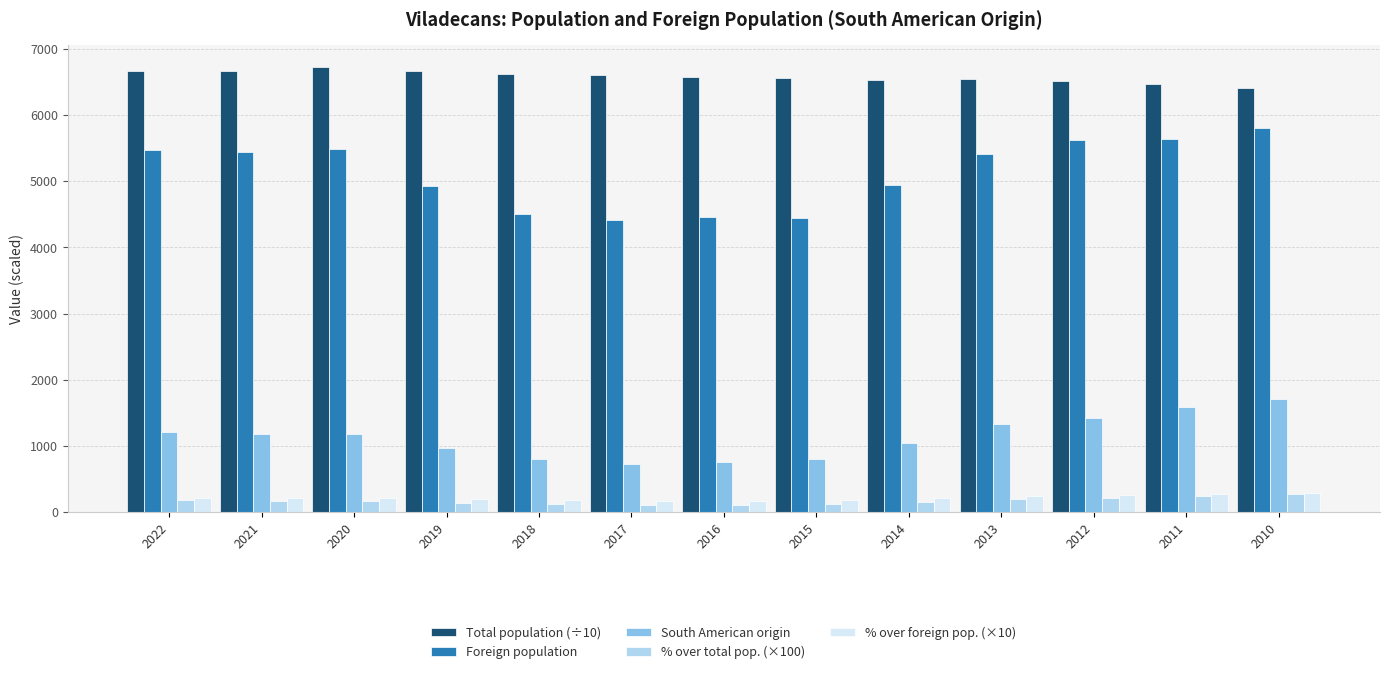

What is the sum of all % over total pop. (×100) values?

2248.0